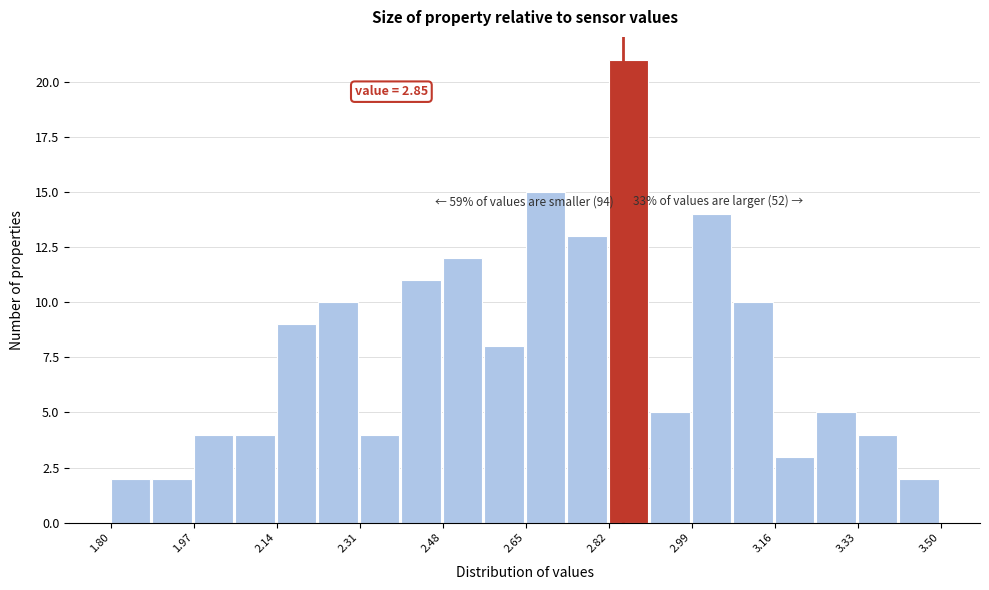

Over which range of the x-axis is the bar tallest?

2.820 to 2.905